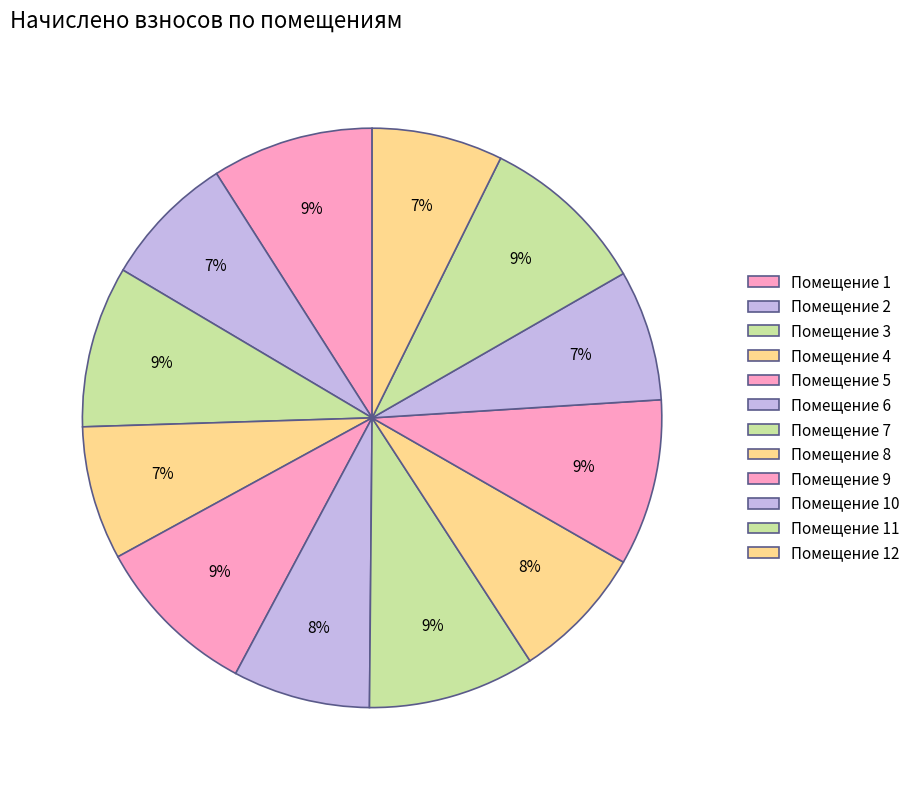

Count the number of slices in the pie.

12